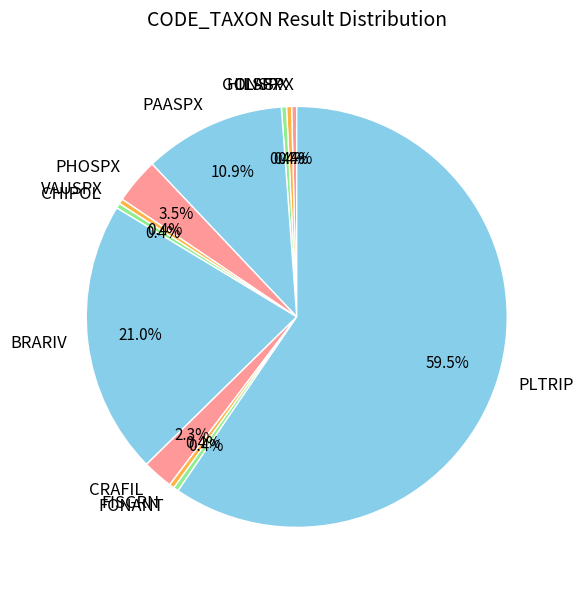

Is there a majority slice in this chart?

Yes